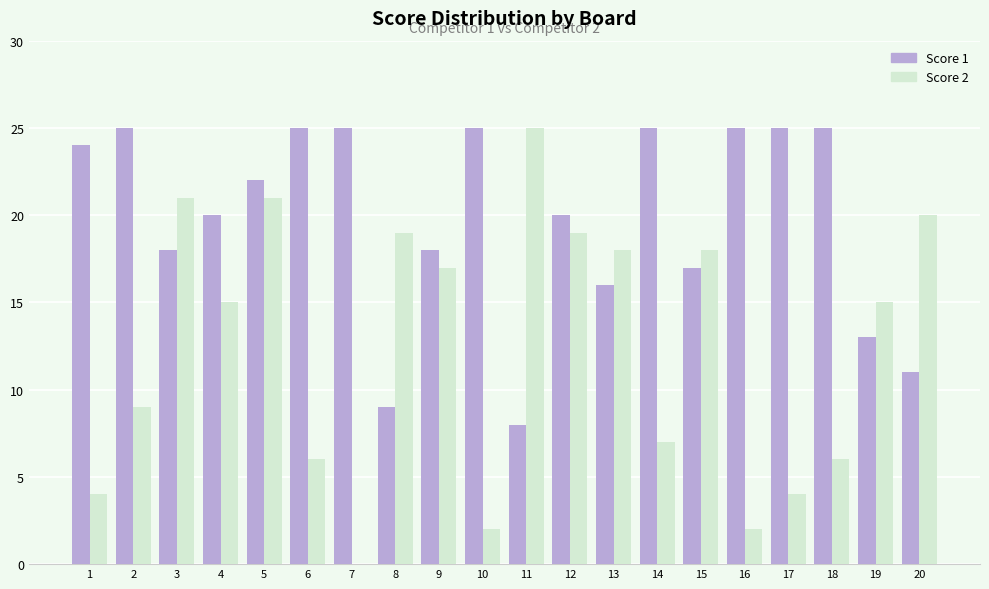

Which series has the widest spread of values?

Score 2